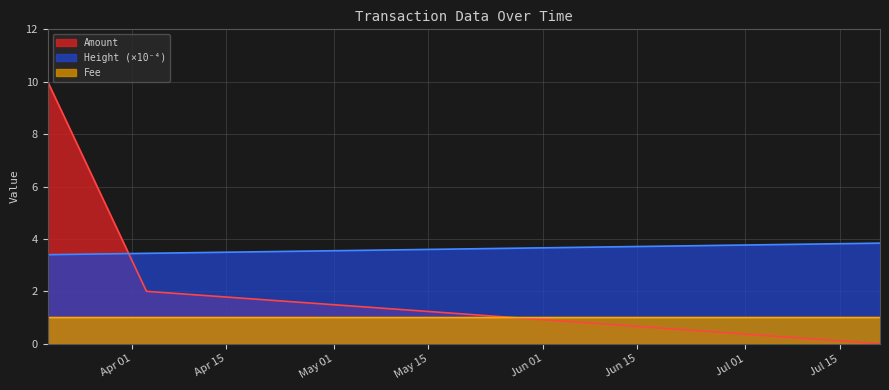

Rank the categories by Height_scaled value from highest to lowest.

2017-07-20 23:29:33, 2017-04-03 04:01:37, 2017-03-19 12:26:32, 2017-03-19 12:11:39, 2017-03-19 12:11:39, 2017-03-19 12:11:39